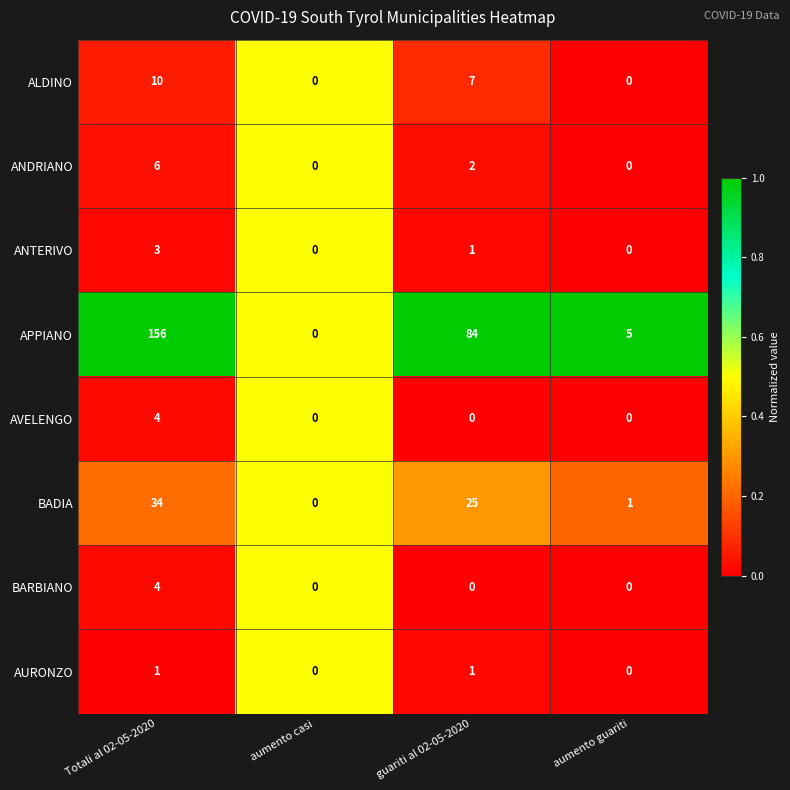

What is the sum of the AVELENGO values at aumento casi and Totali al 02-05-2020?

4